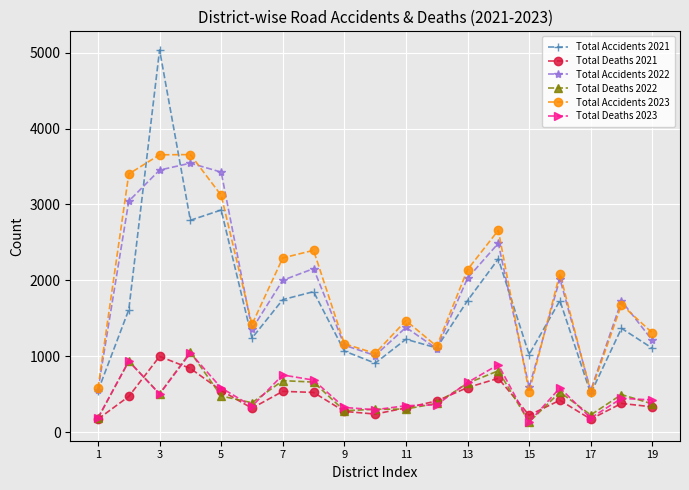

True or false: Total Deaths 2022 has more than 2 points higher than both neighbors.

True